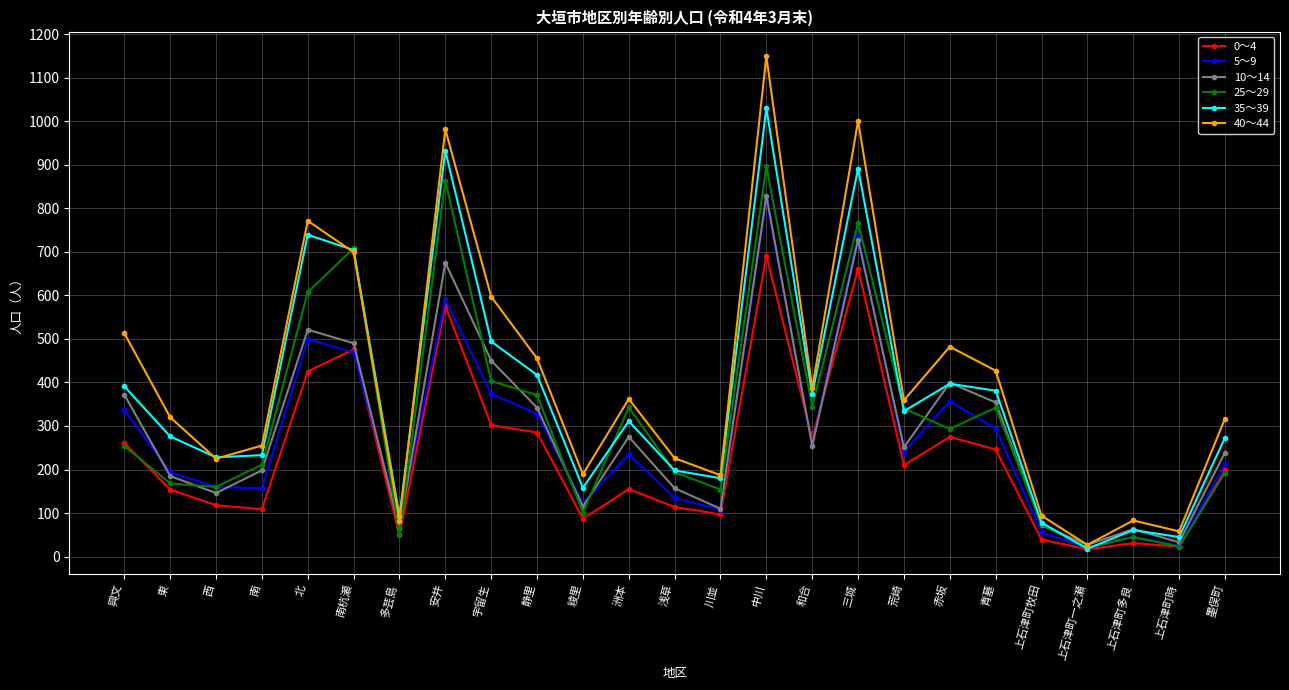

What is the sum of the 10～14 values at 上石津町牧田 and 宇留生?

522